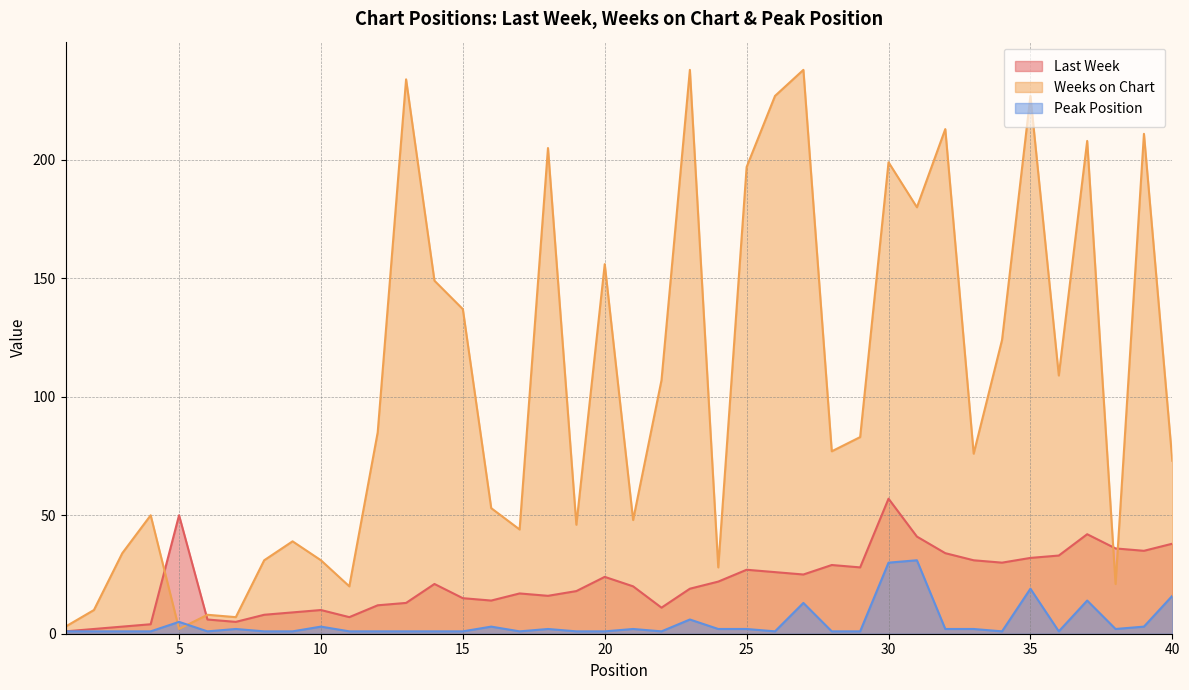

The value of Weeks on Chart at 10 is 31. True or false?

True